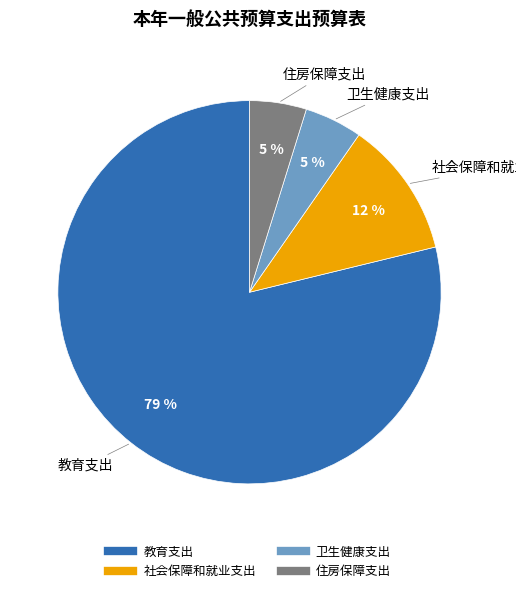

To the nearest percent, what portion does 社会保障和就业支出 represent?

12%